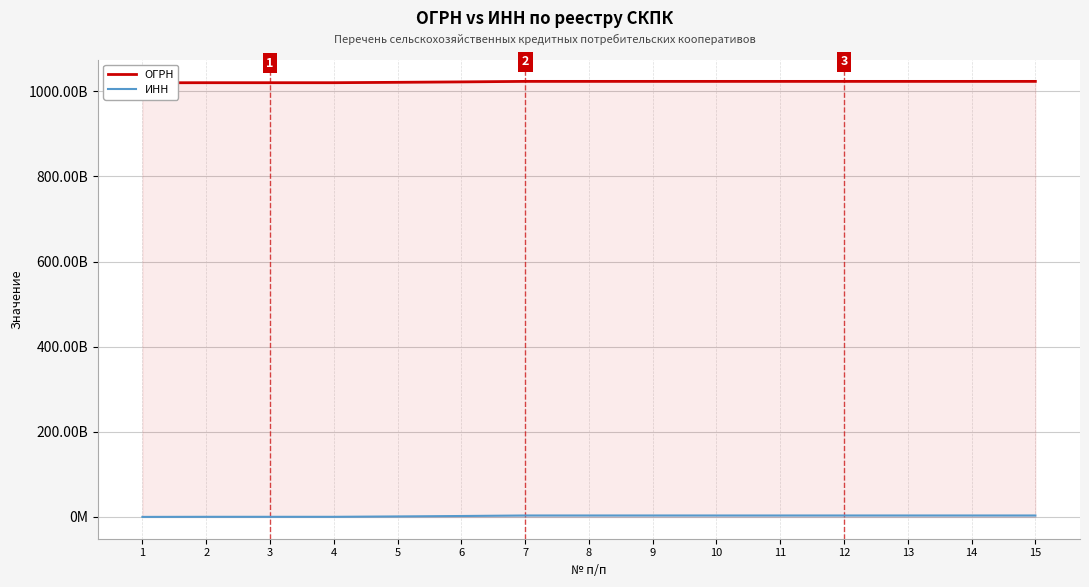

Which series changed the most between 1 and 9?

ИНН